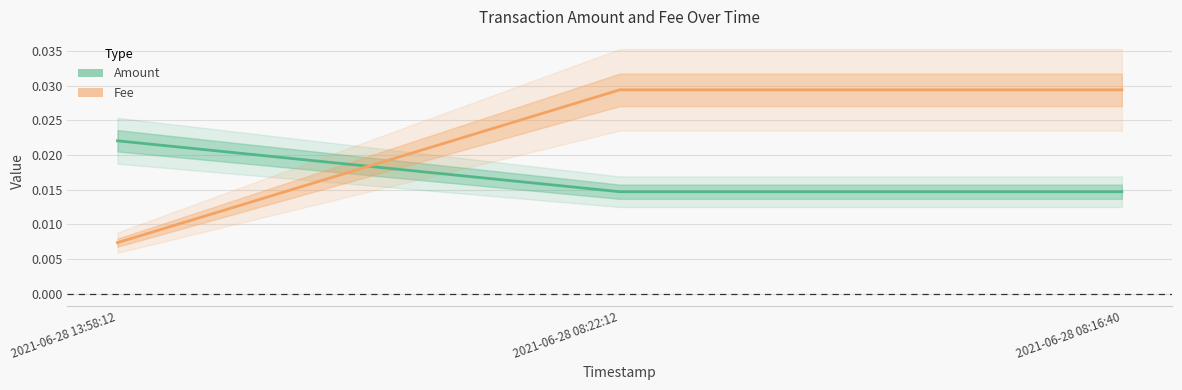

Which series has the largest total across all categories?

Fee